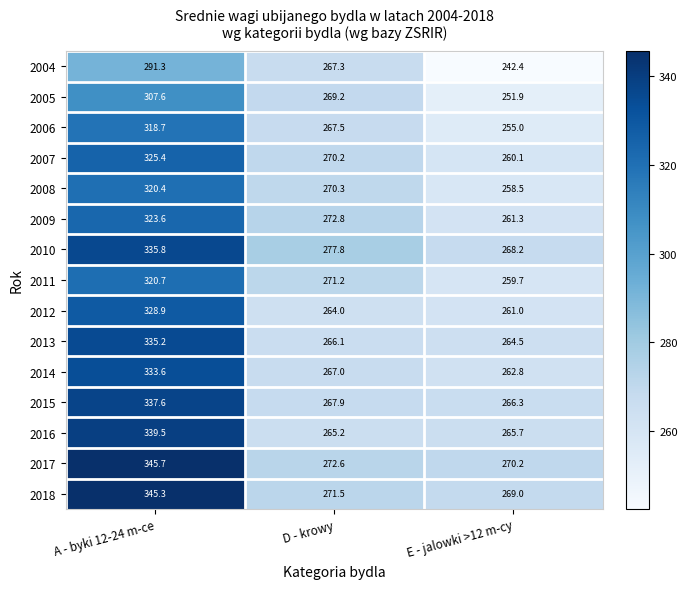

What is the sum of the 2010 values at A - byki 12-24 m-ce and D - krowy?

613.6